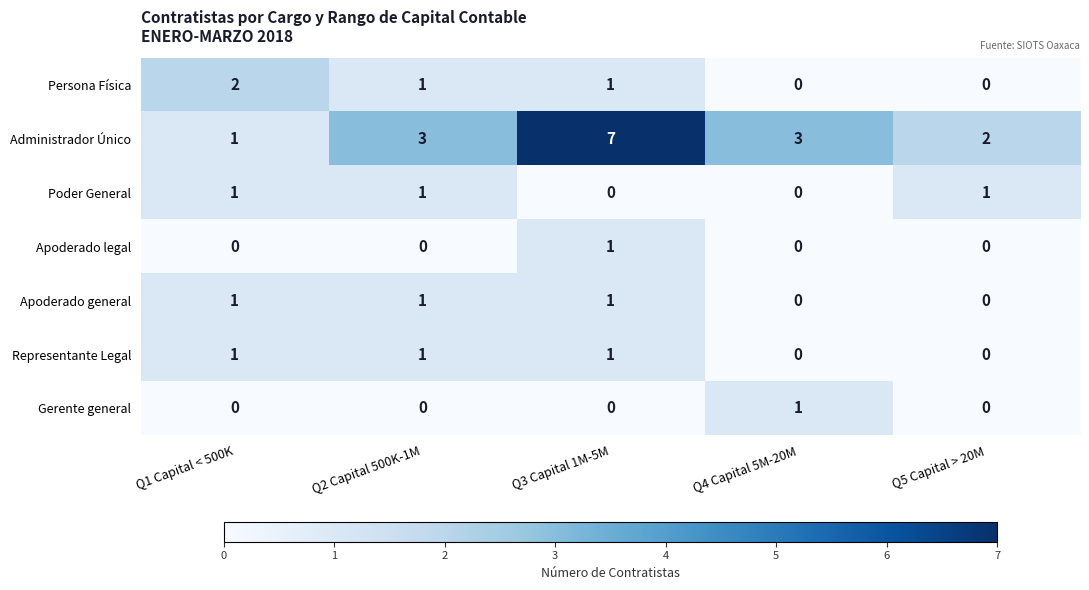

Which series has the largest total across all categories?

Administrador Único